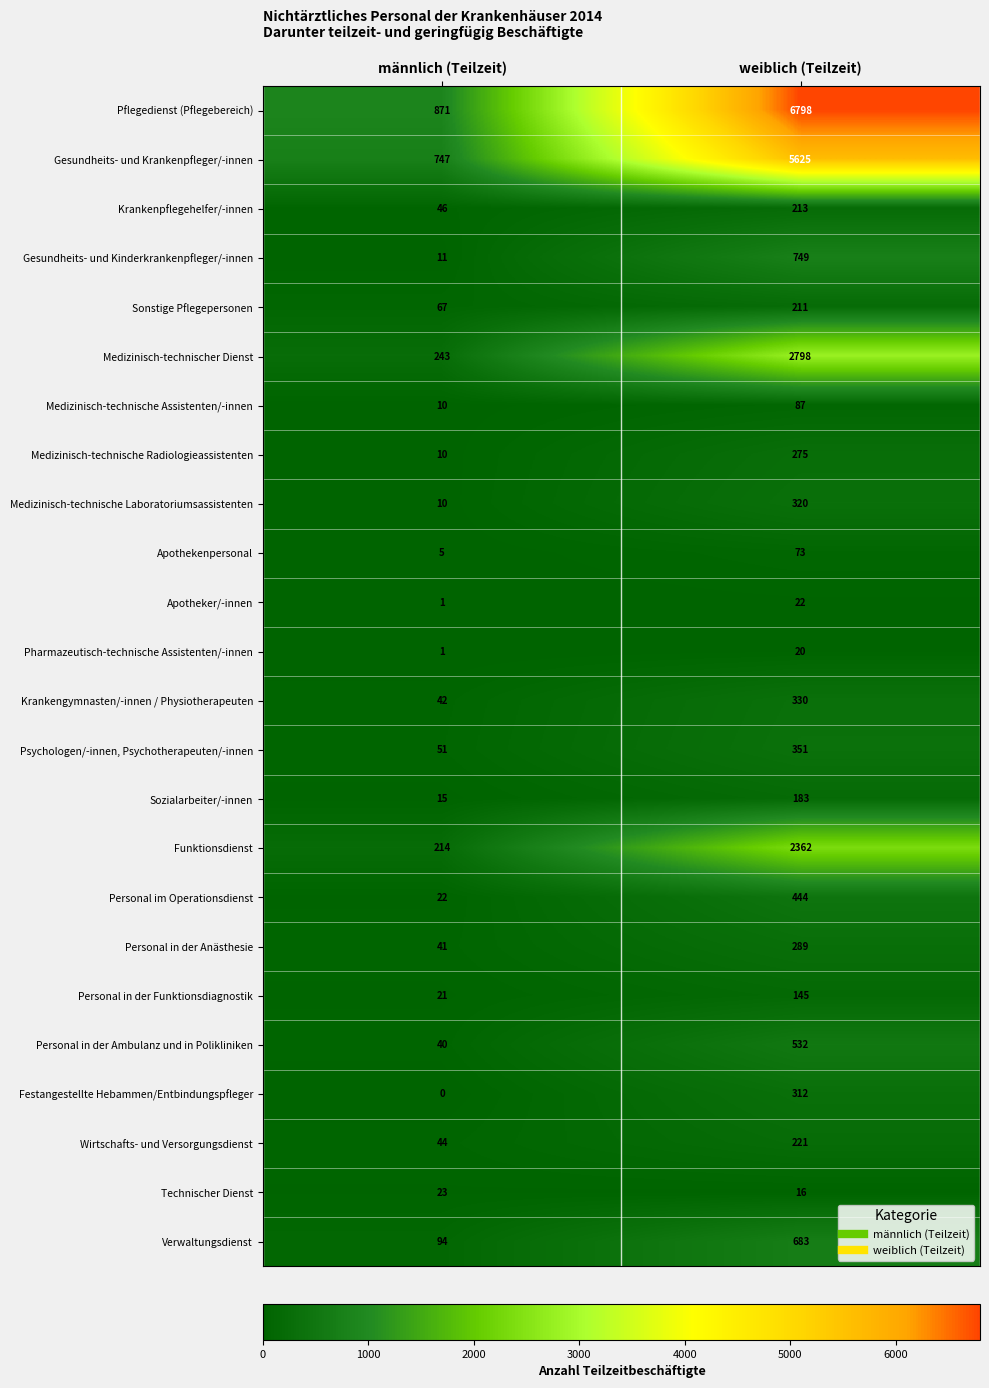

True or false: Apothekenpersonal has a value of 5 at männlich (Teilzeit).

True